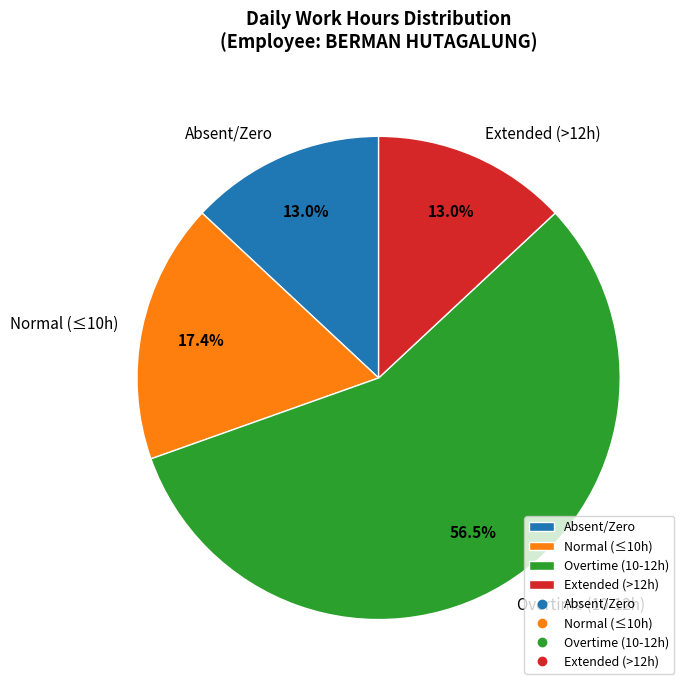

Which has a higher value, Extended (>12h) or Overtime (10-12h)?

Overtime (10-12h)